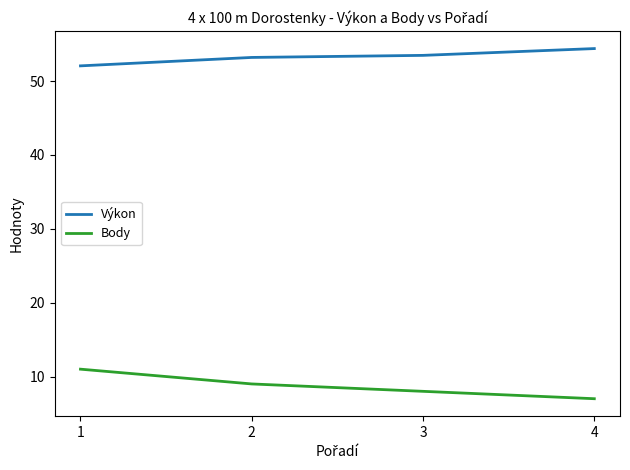

What is the spread (max minus min) of values at 3?

45.5